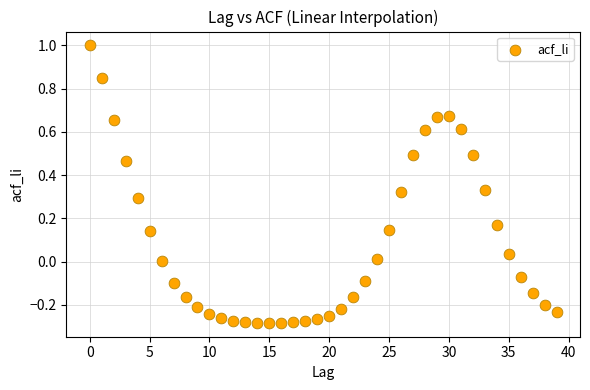

What is the range of Y values (max minus min)?

1.3